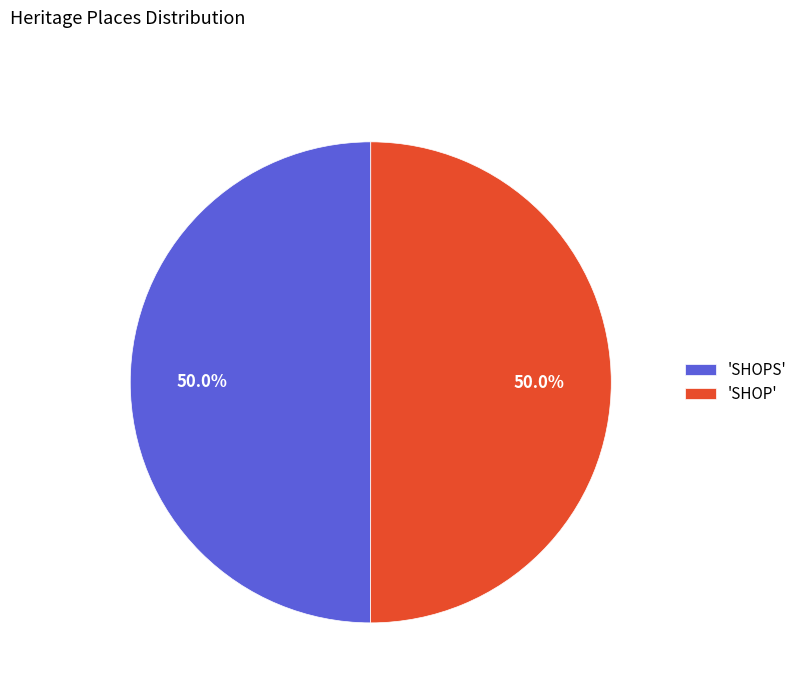

How many segments does this pie chart have?

2